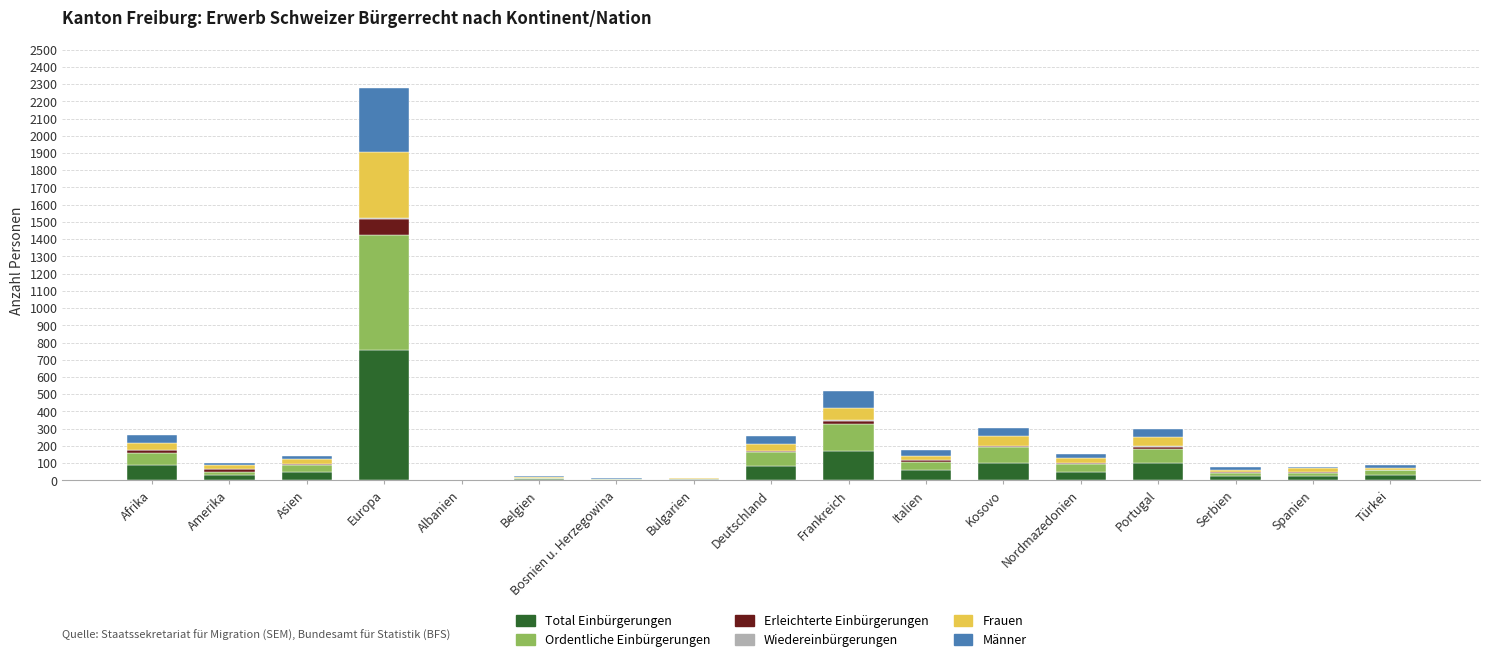

At which category is the sum across all series the highest?

Europa